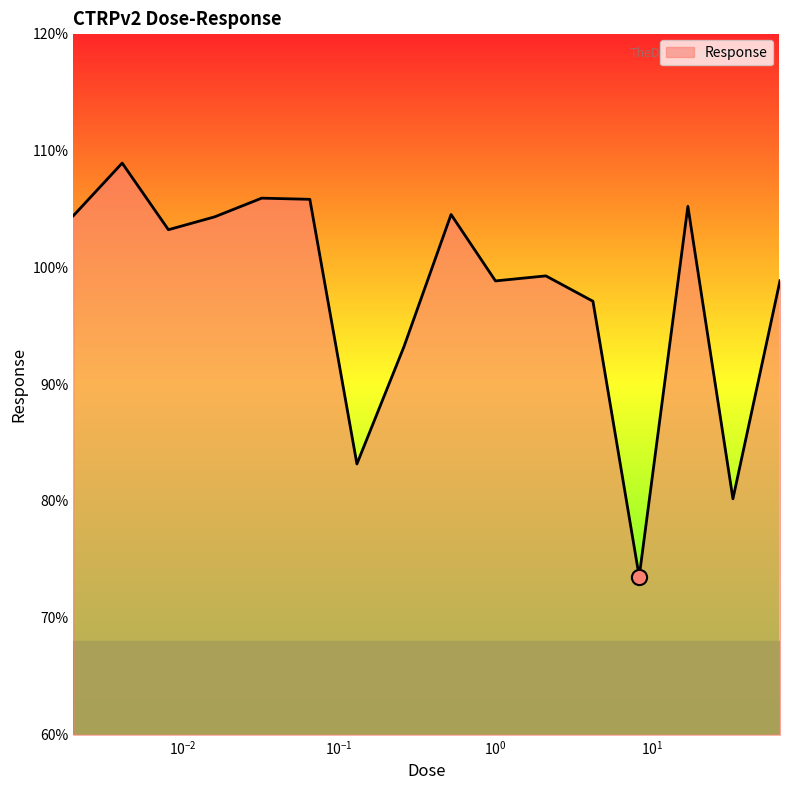

What is the maximum value shown in the chart?

108.9